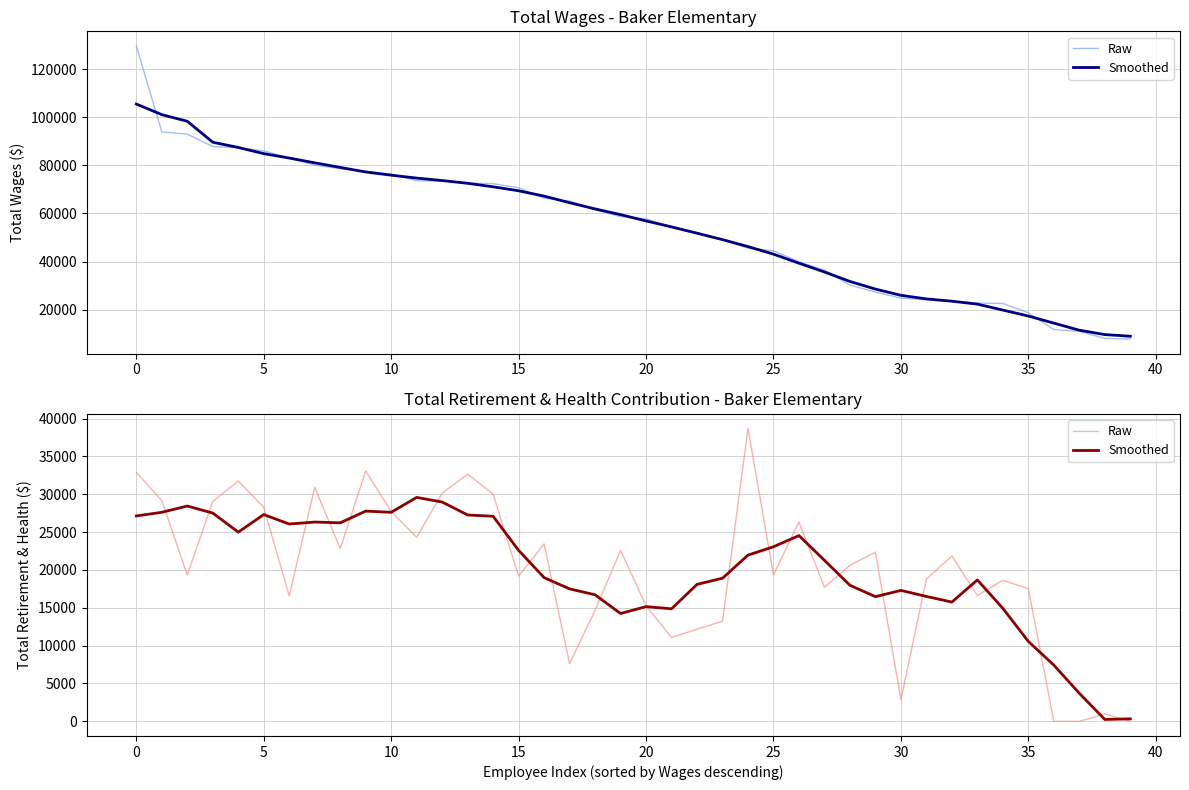

What are all the series names shown in the legend?

Raw, Smoothed